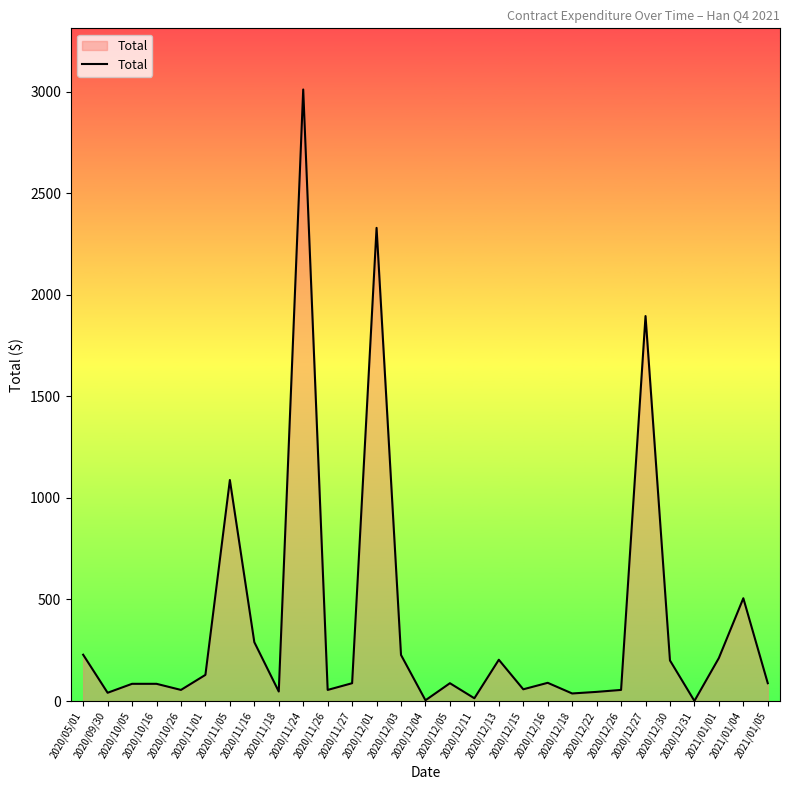

What is the average value?

388.1